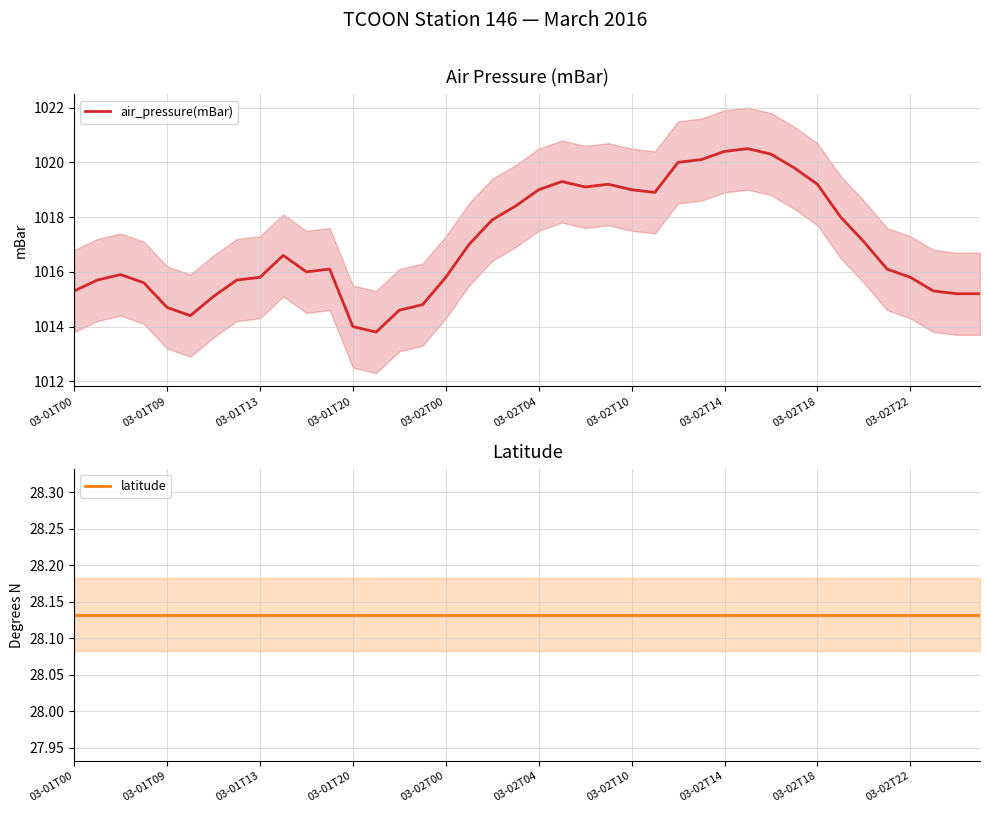

What is the minimum value for air_pressure(mBar)?

1013.8